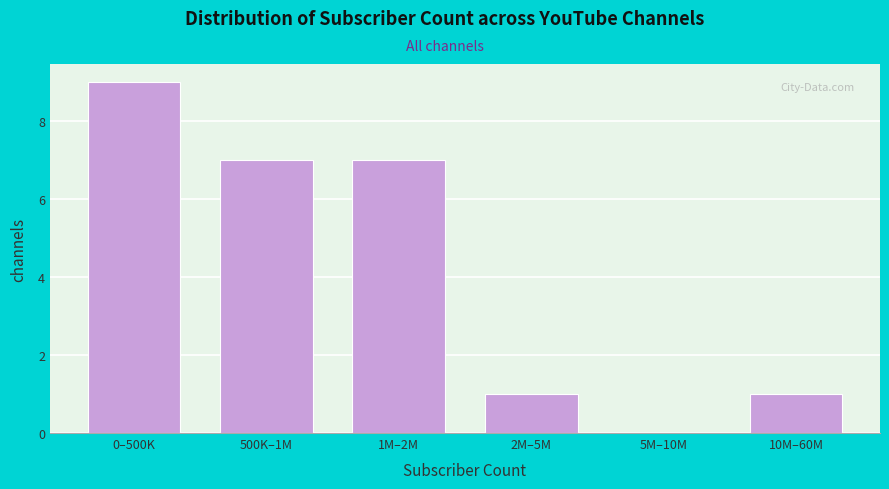

Reading left to right, what are all the values shown in this chart?

0–500K=9	500K–1M=7	1M–2M=7	2M–5M=1	5M–10M=0	10M–60M=1